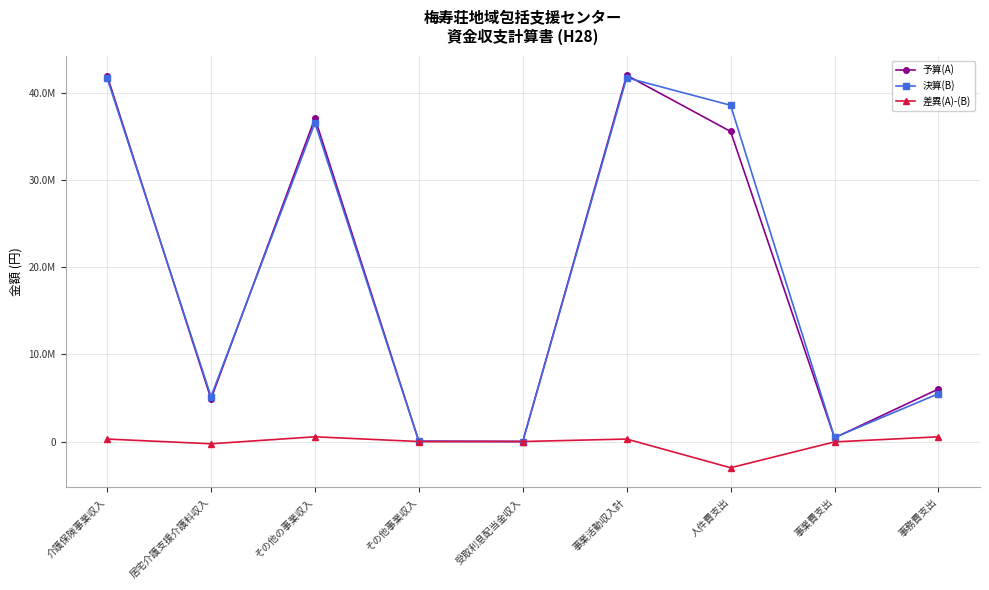

Where is the first local minimum for 差異(A)-(B)?

居宅介護支援介護料収入